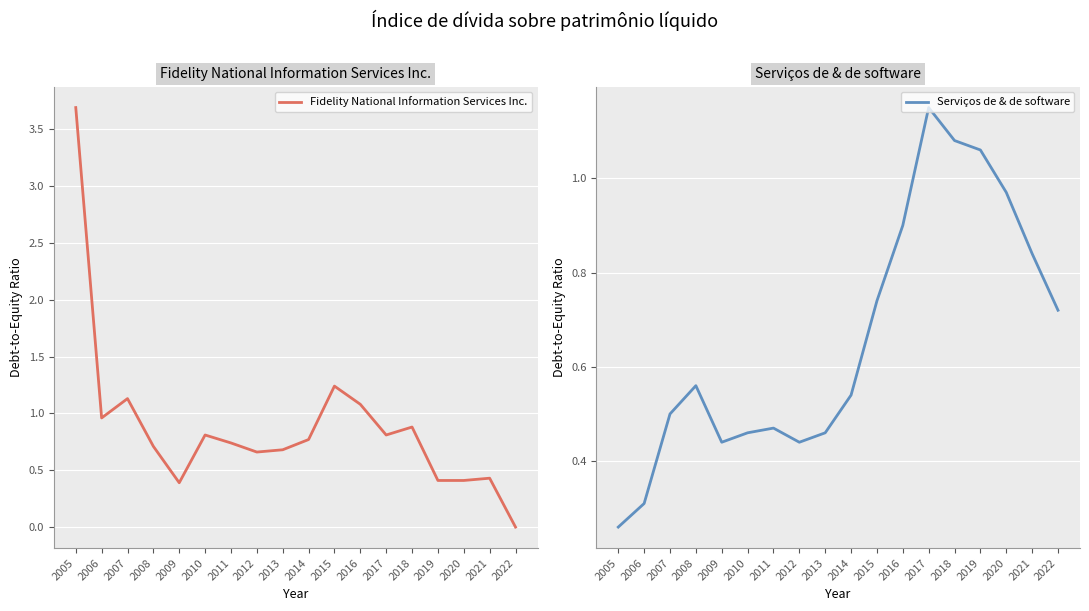

Is it true that Fidelity National Information Services Inc. equals 0.8 at 2017?

True